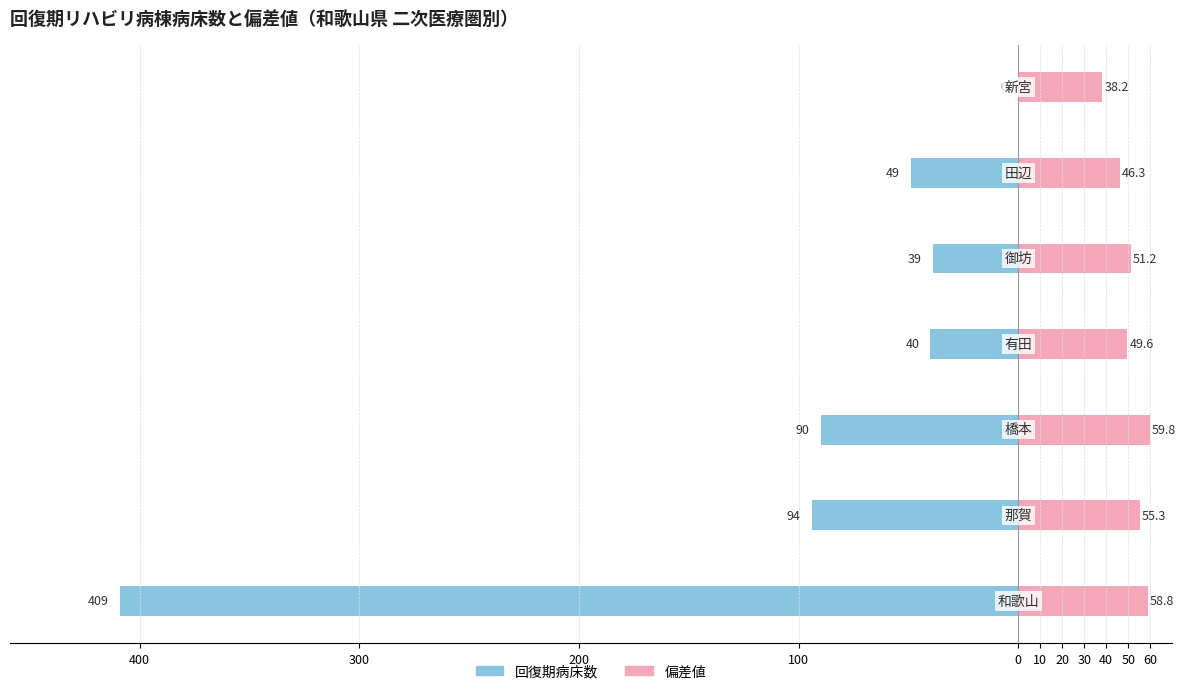

Which series changed the most between 400 and 10?

回復期病床数